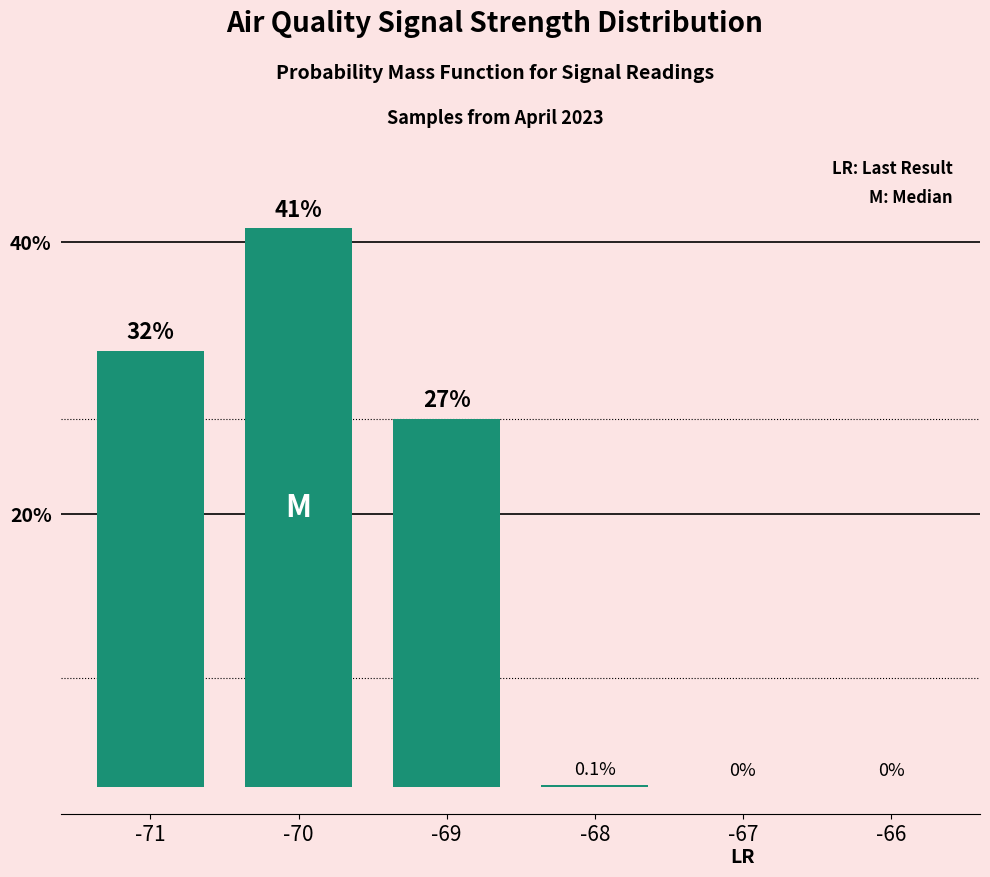

The chart shows a value of 0.0 at -67. True or false?

True